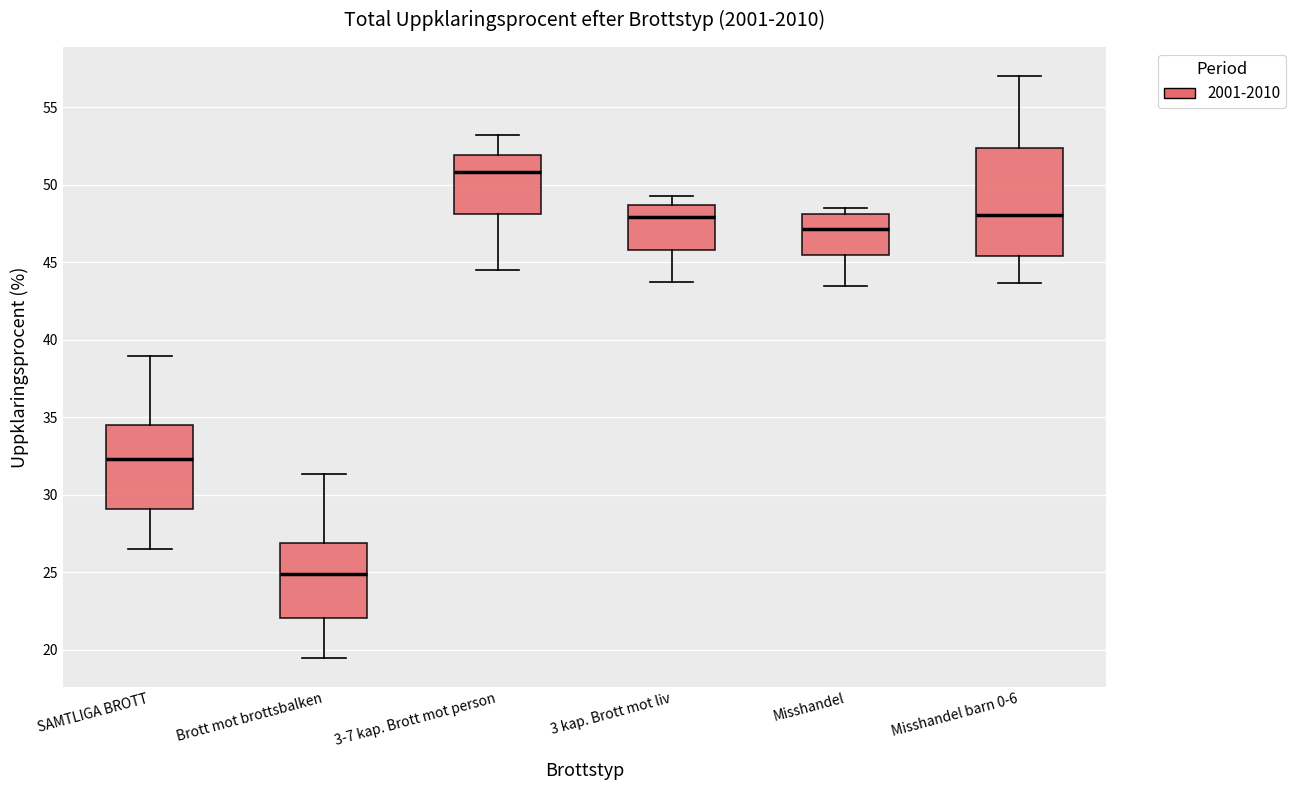

Reading left to right, read every box against the y-axis: the position of its median line, the range the box covers, and the ends of its whiskers. The values are not printed on the chart, so give them approximately, as read against the axis.

SAMTLIGA BROTT: median 32.5, box 29.0 to 34.5, whiskers 26.5 to 39.0
Brott mot brottsbalken: median 25.0, box 22.0 to 27.0, whiskers 19.5 to 31.5
3-7 kap. Brott mot person: median 51.0, box 48.0 to 52.0, whiskers 44.5 to 53.0
3 kap. Brott mot liv: median 48.0, box 46.0 to 48.5, whiskers 44.0 to 49.5
Misshandel: median 47.0, box 45.5 to 48.0, whiskers 43.5 to 48.5
Misshandel barn 0-6: median 48.0, box 45.5 to 52.5, whiskers 43.5 to 57.0